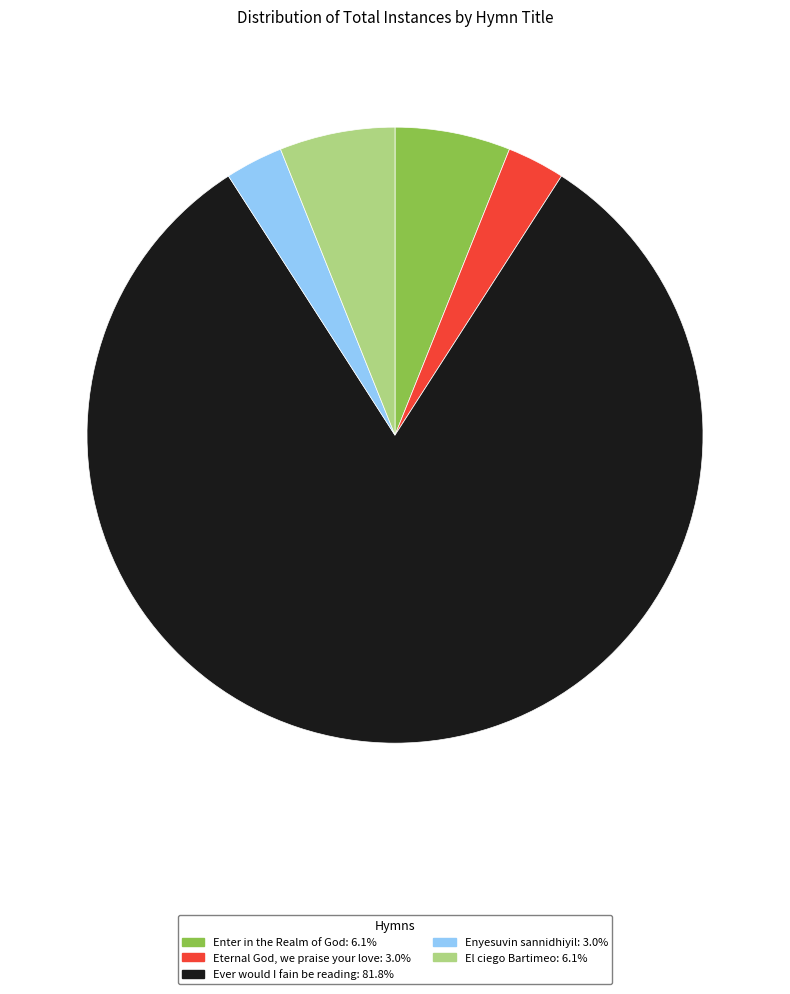

Does Enyesuvin sannidhiyil represent more than half of the total?

No